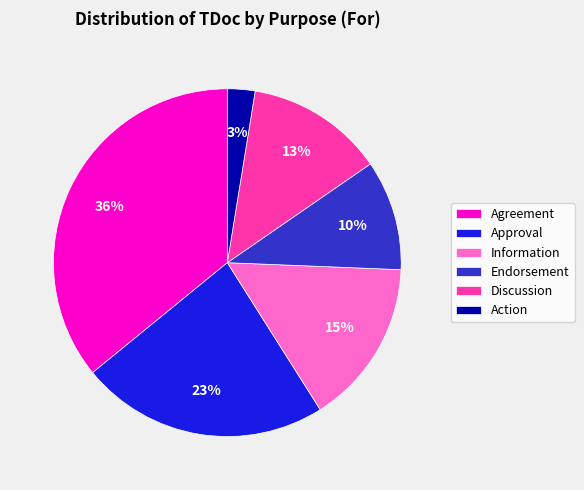

Which category has the smallest portion of the pie?

Action